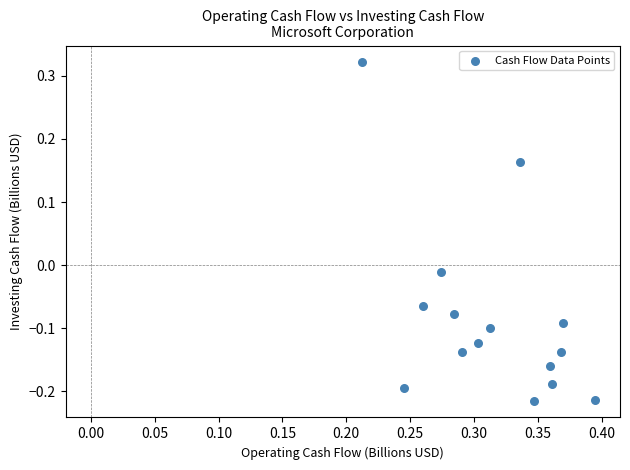

What is the range of Y values (max minus min)?

0.5